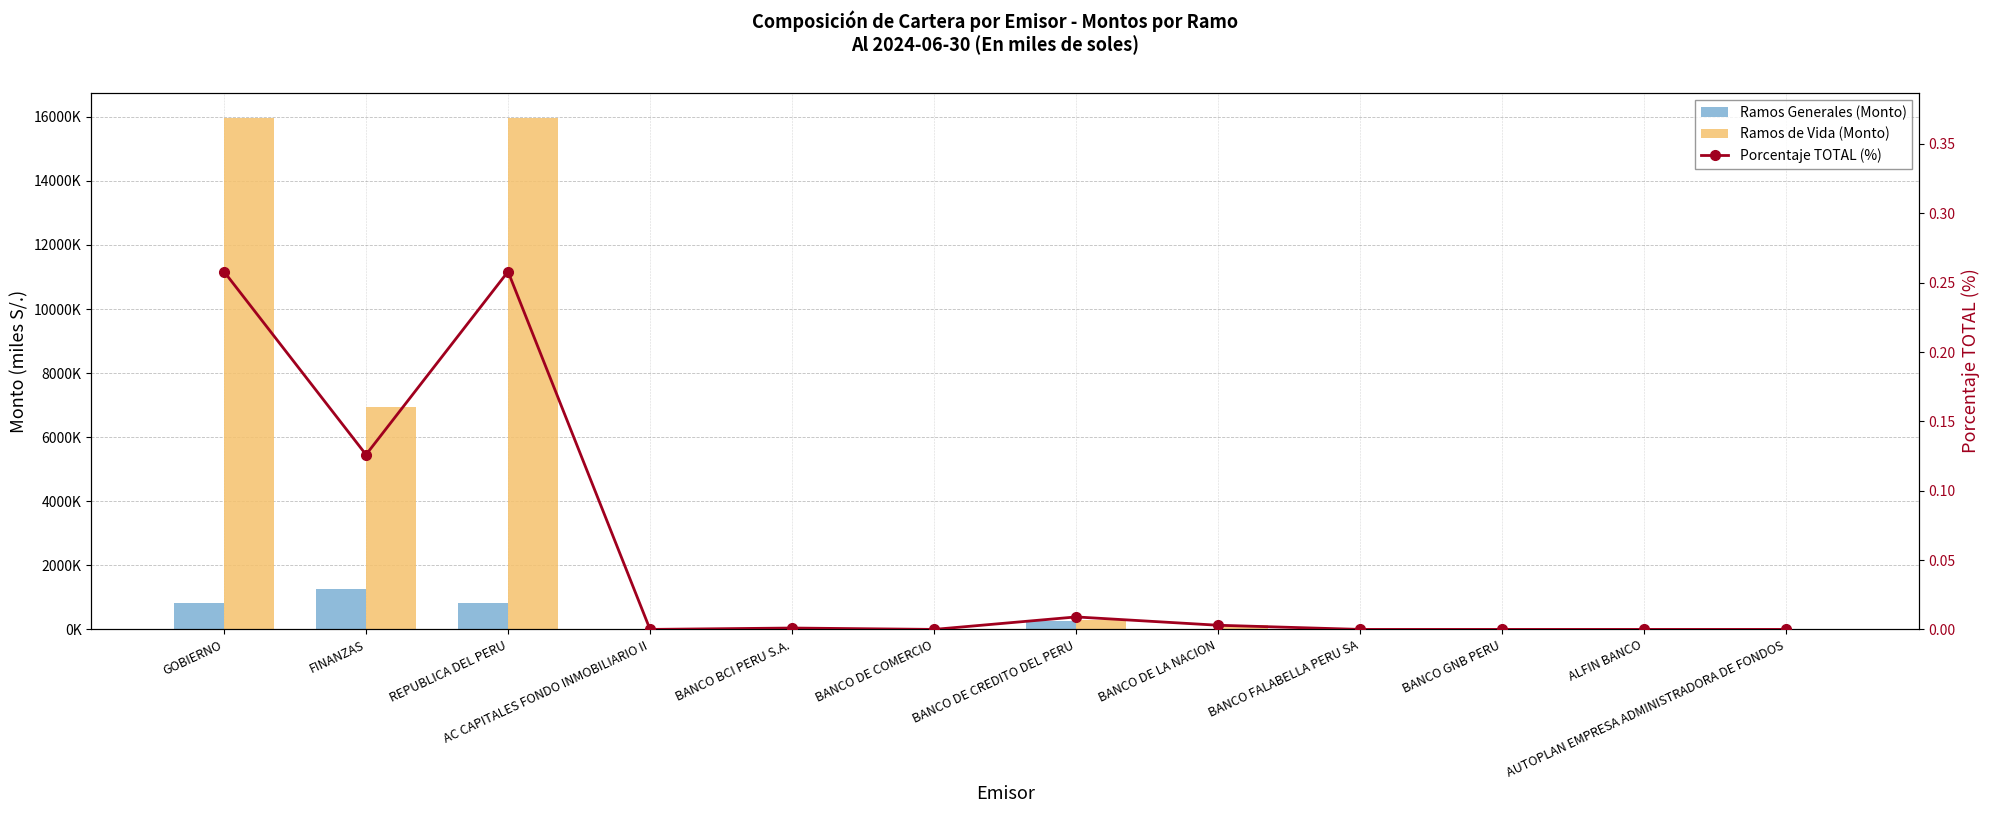

What is the value of the Porcentaje TOTAL (%) bar at the 1st from the left?

0.3